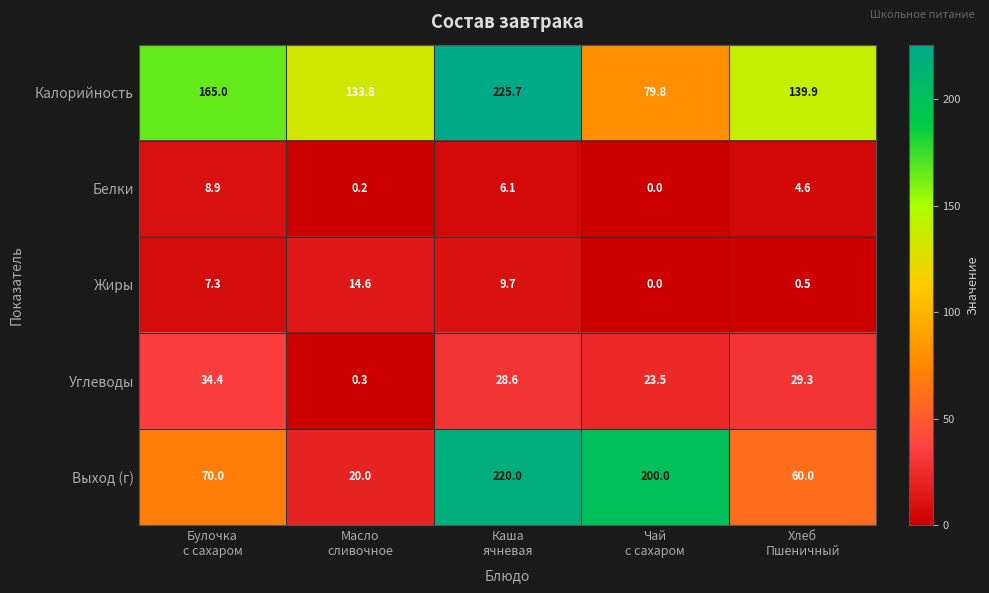

Reading left to right, transcribe all the data shown in this chart.

Калорийность: 165.0	133.8	225.7	79.8	139.9
Белки: 8.9	0.2	6.1	0.0	4.6
Жиры: 7.3	14.6	9.7	0.0	0.5
Углеводы: 34.4	0.3	28.6	23.5	29.3
Выход (г): 70.0	20.0	220.0	200.0	60.0